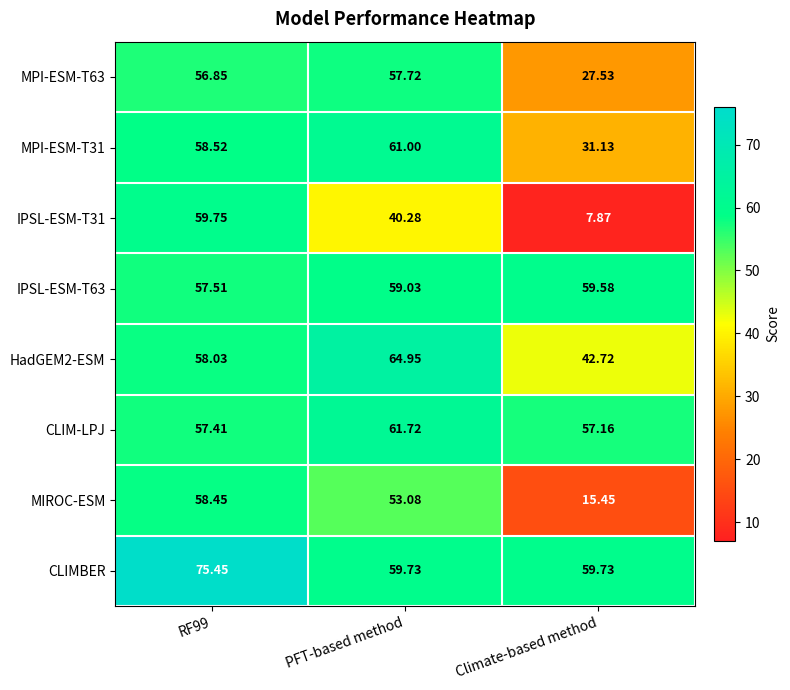

Where does the IPSL-ESM-T63 series first go above 59?

PFT-based method